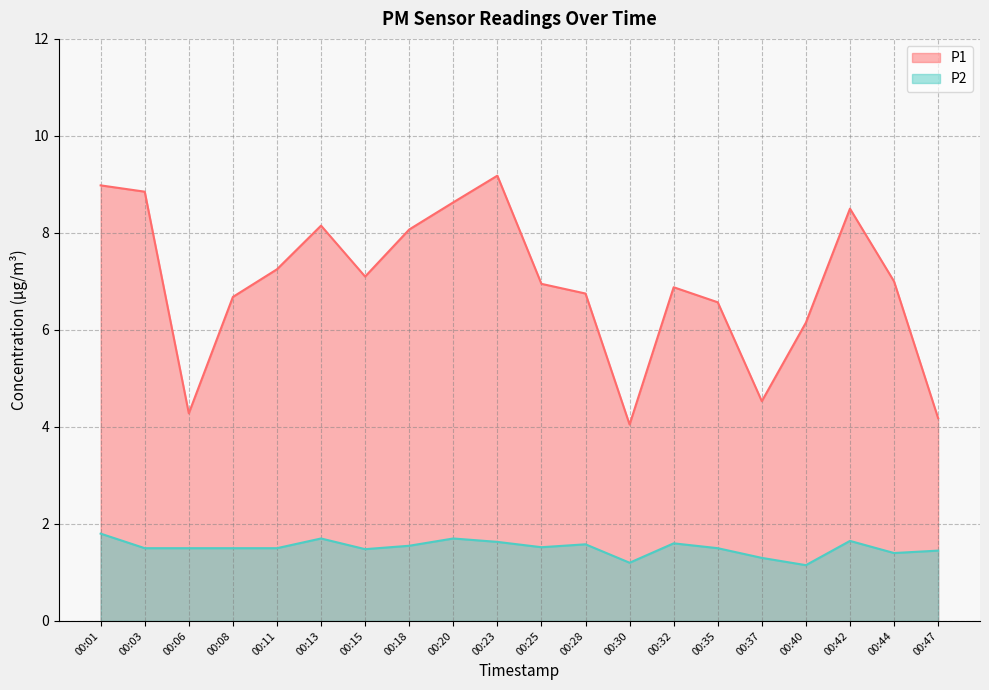

Does the chart have visible grid lines?

Yes